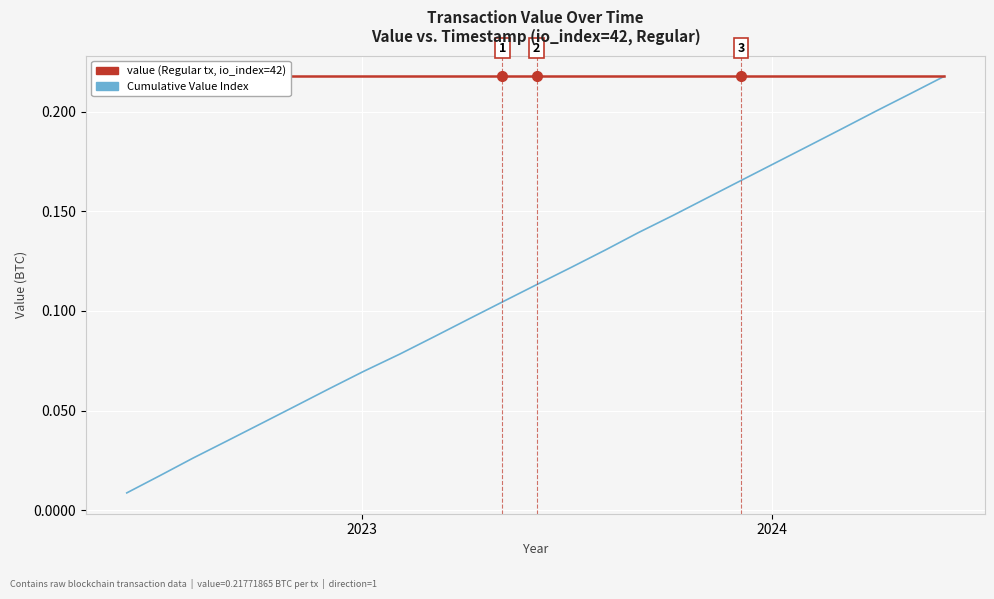

What is the difference between the maximum and minimum values in the Cumulative Value Index (HPI-style) series?

0.2